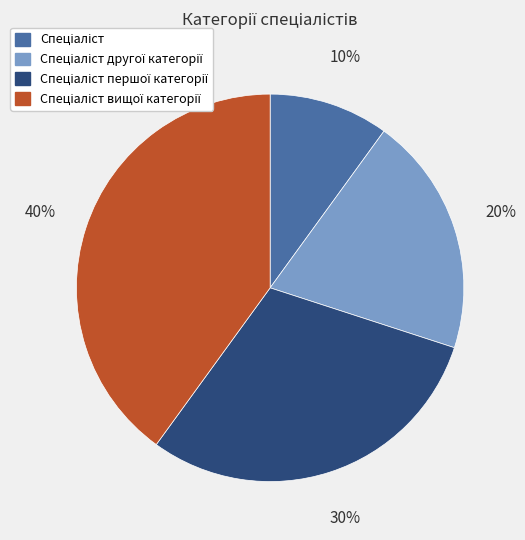

Does any single category account for the majority?

No